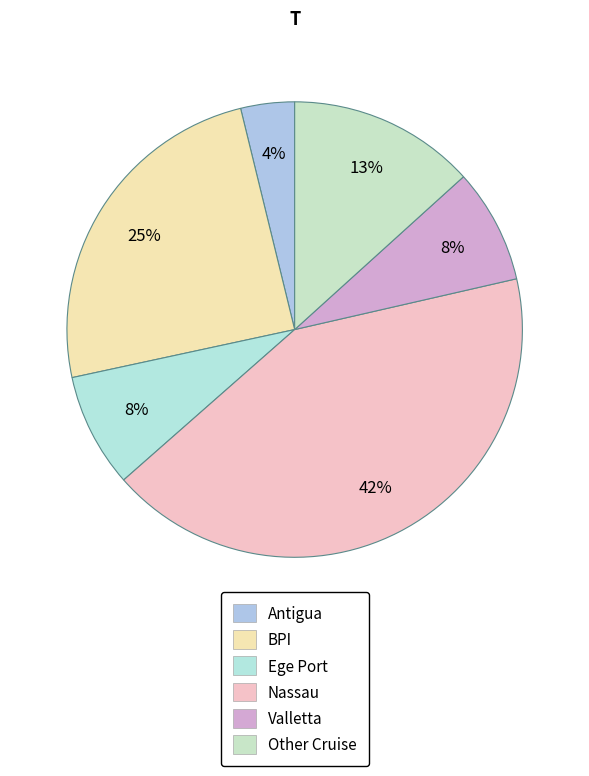

Is it true that Nassau is 42% of the pie?

True